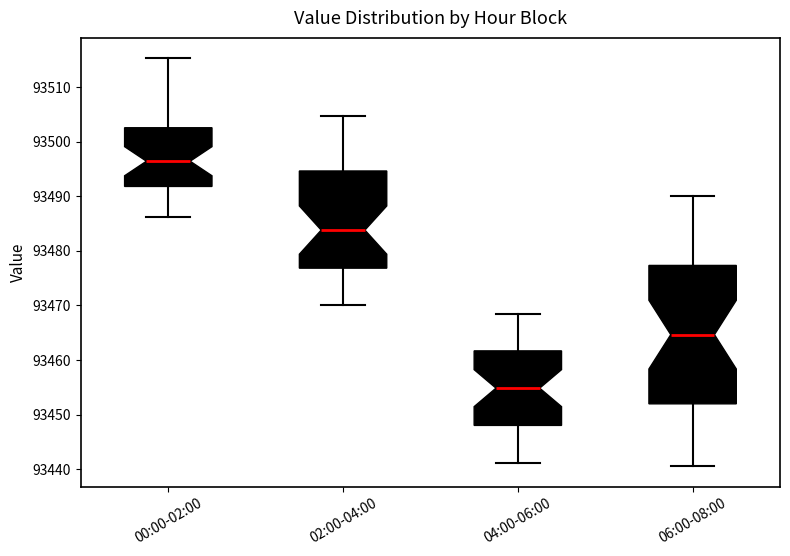

Where does the lower whisker of the box for 00:00-02:00 end on the y-axis? The values are not printed on the chart, so give them approximately, as read against the axis.

93486